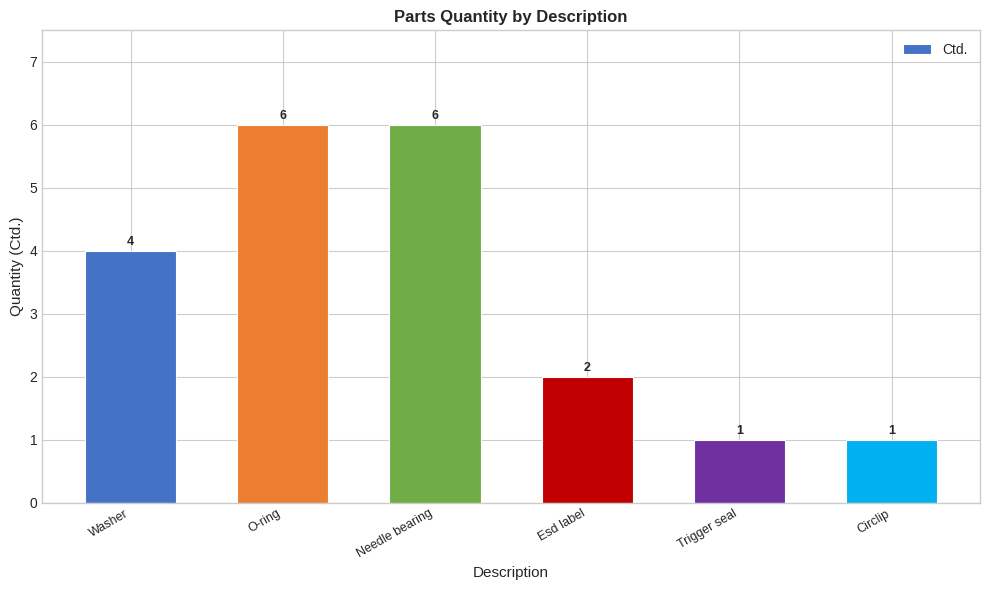

Read the value at Washer.

4